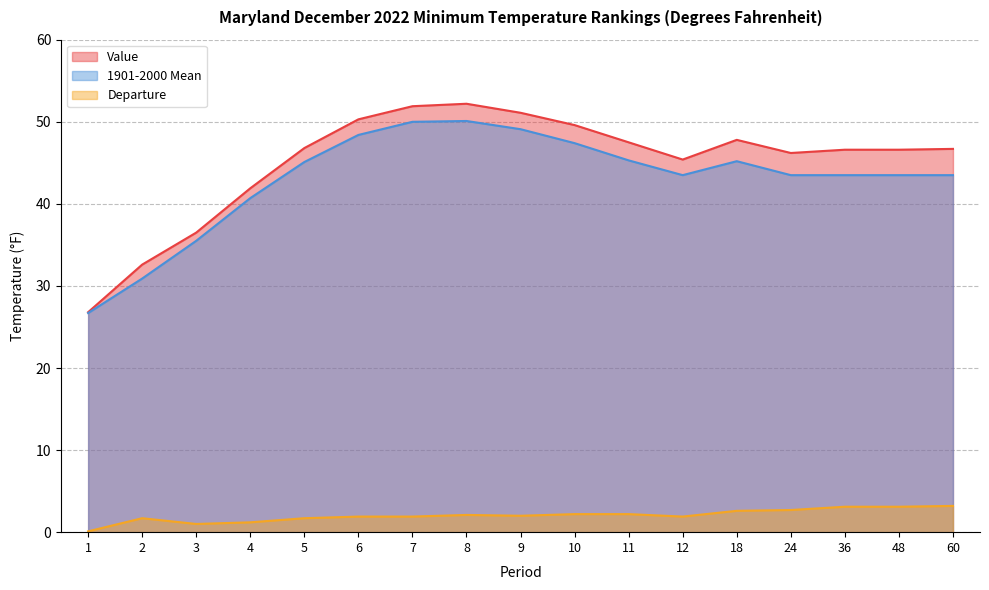

What is the spread (max minus min) of values at 6?

48.4